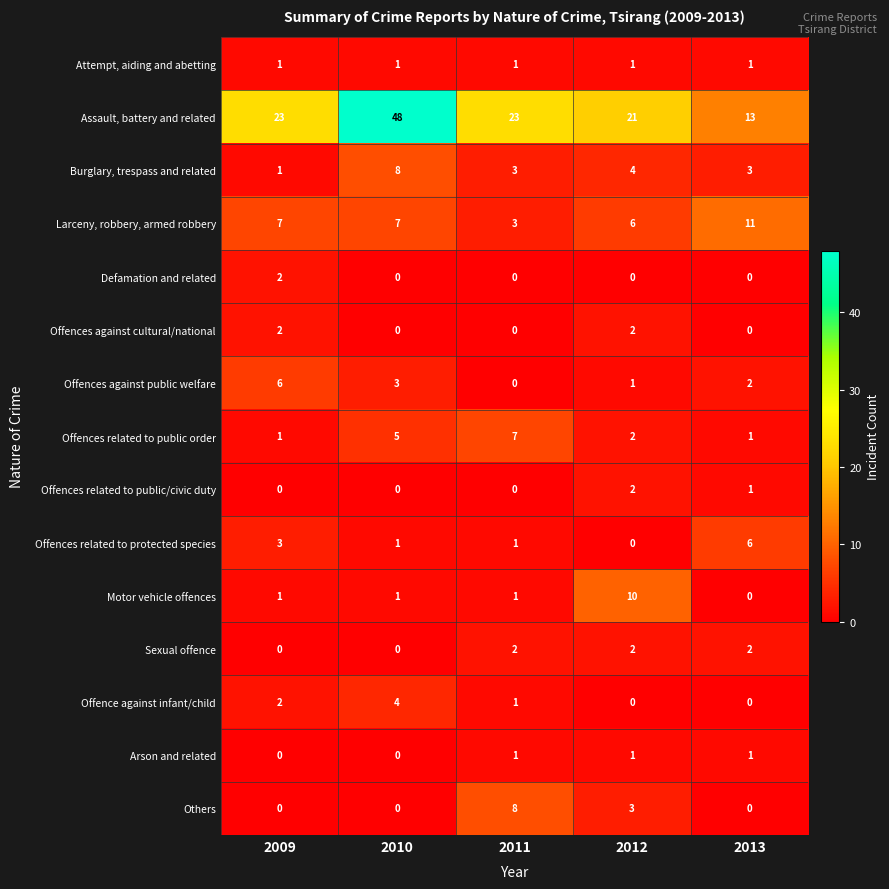

True or false: Attempt, aiding and abetting has a value of 1 at 2013.

True